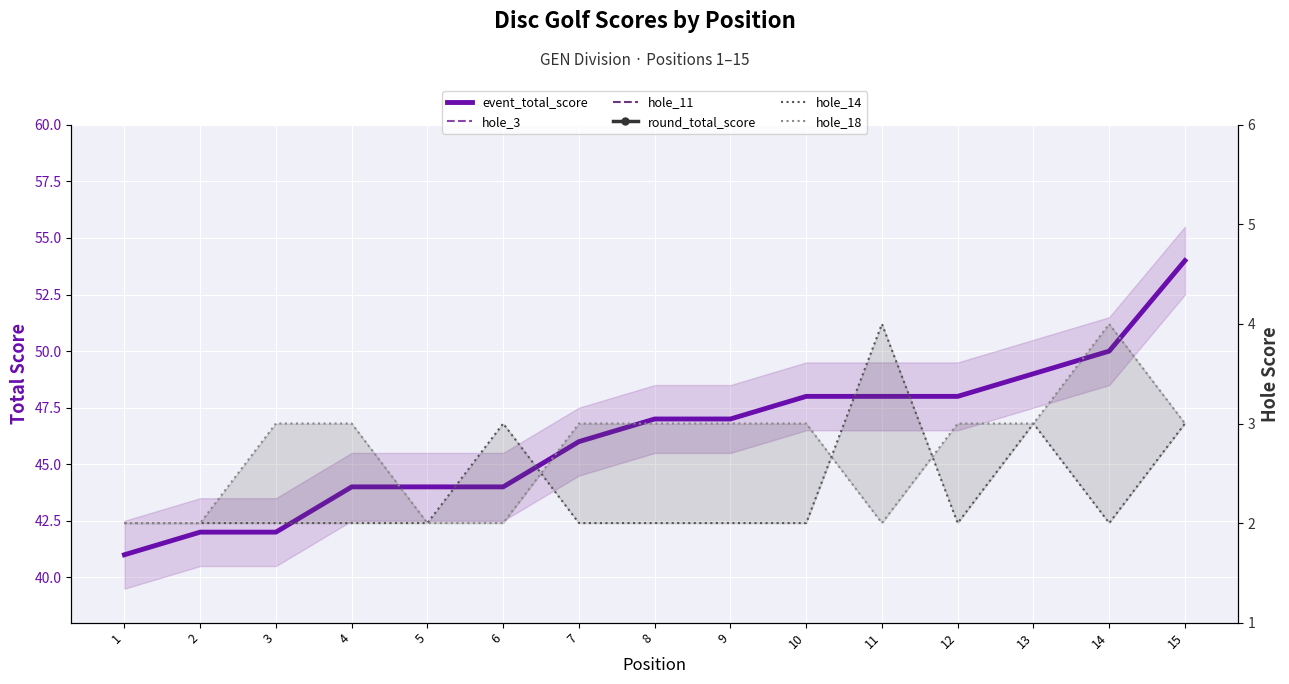

What is the difference between the hole_3 values at 8 and 7?

1